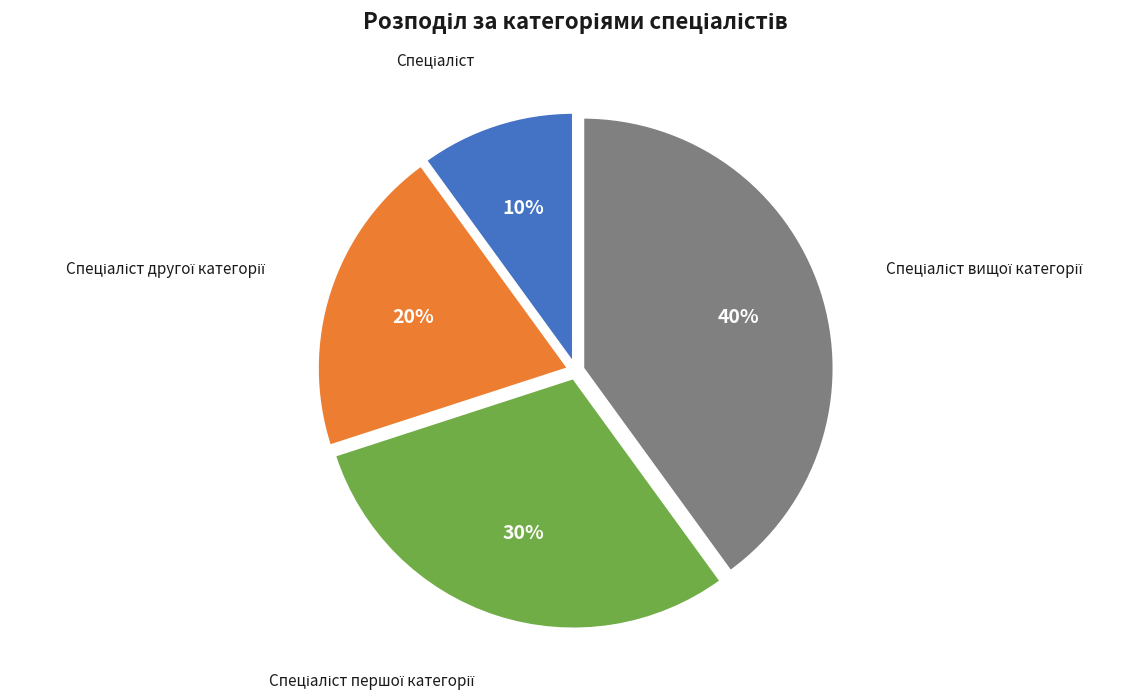

Count the number of slices in the pie.

4